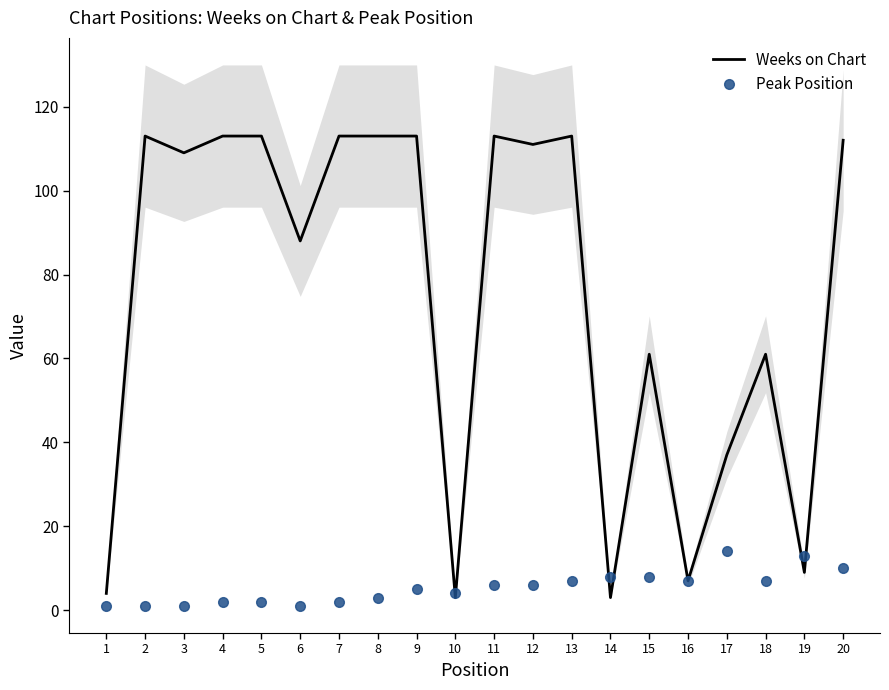

The Weeks on Chart series shows 88 at 6. True or false?

True